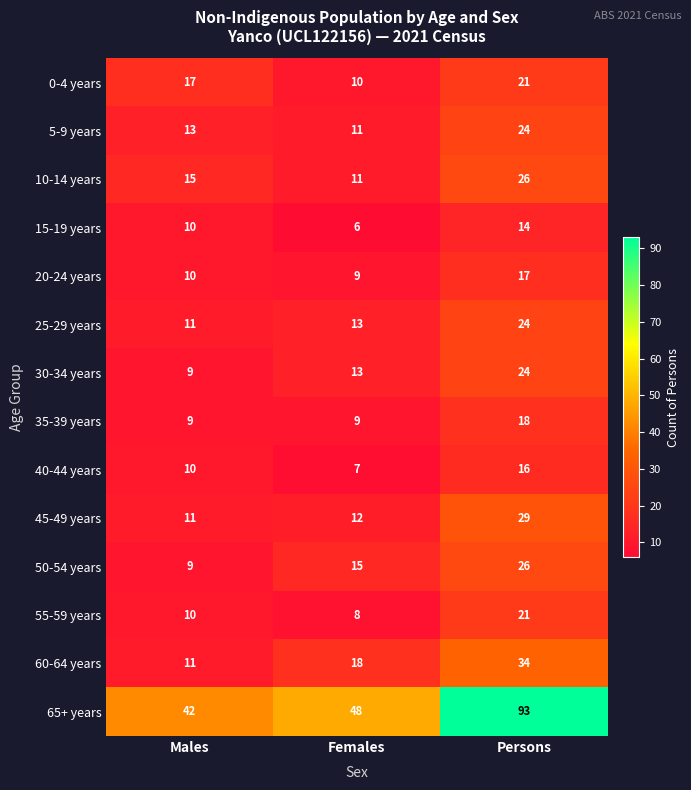

At which category does the chart reach its peak across all series?

Persons